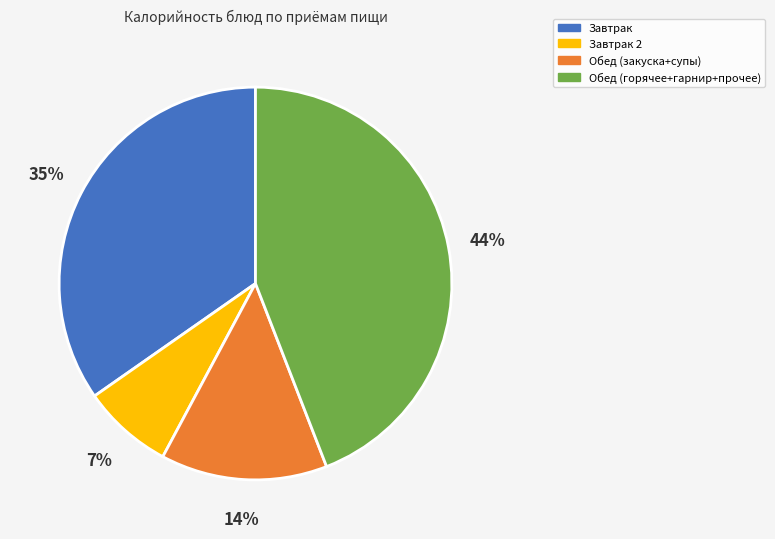

Rank the categories by value from lowest to highest.

Завтрак 2, Обед (закуска+супы), Завтрак, Обед (горячее+гарнир+прочее)